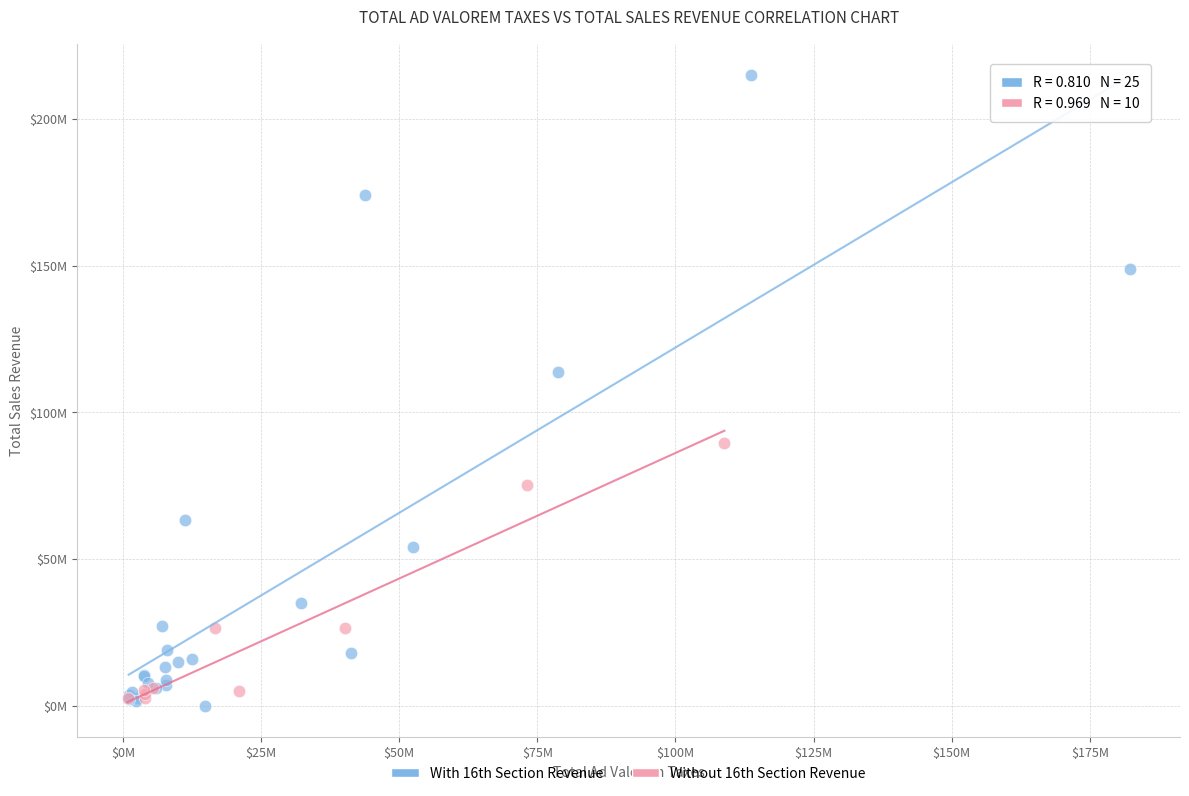

What are all the series names shown in the legend?

With 16th Section Revenue, Without 16th Section Revenue